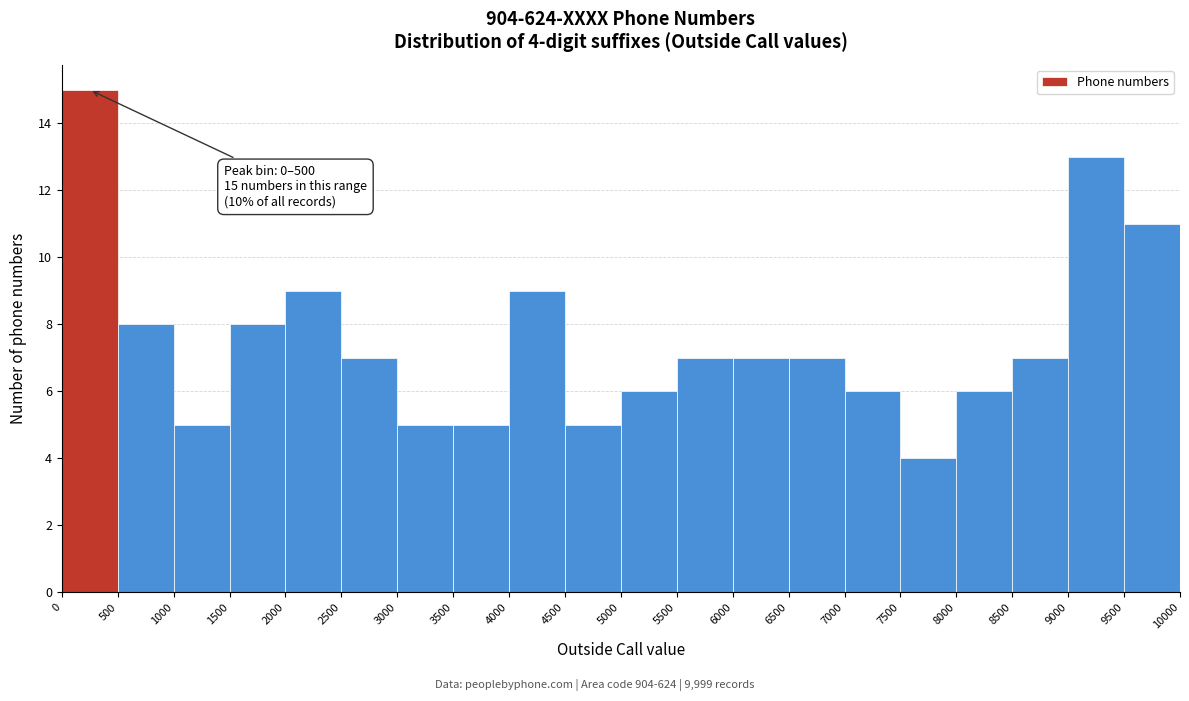

Over which range of the x-axis is the bar tallest?

0 to 500